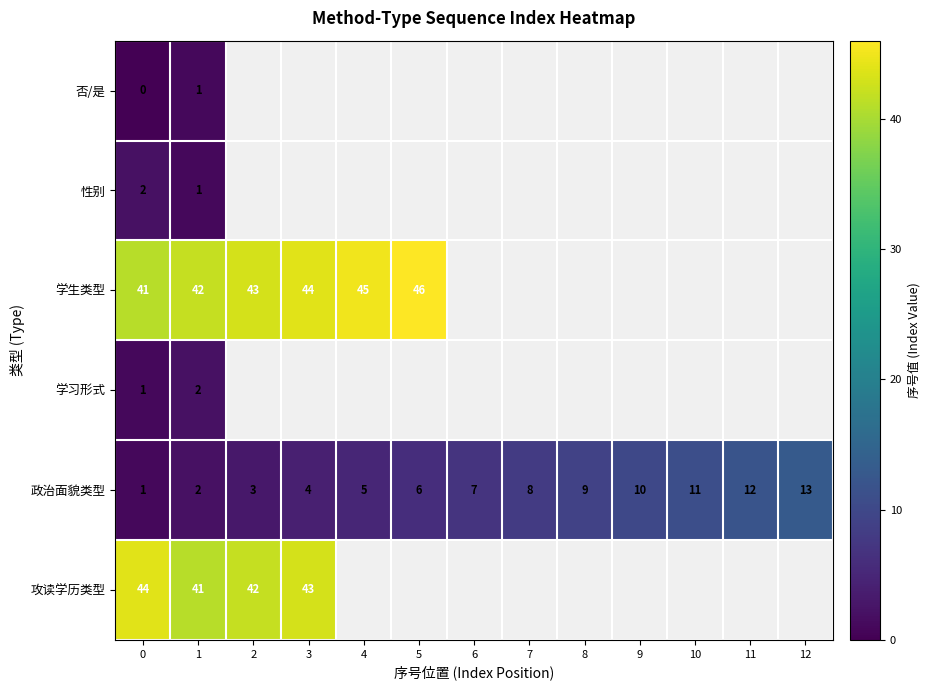

At which label is 政治面貌类型 closest to 7?

6